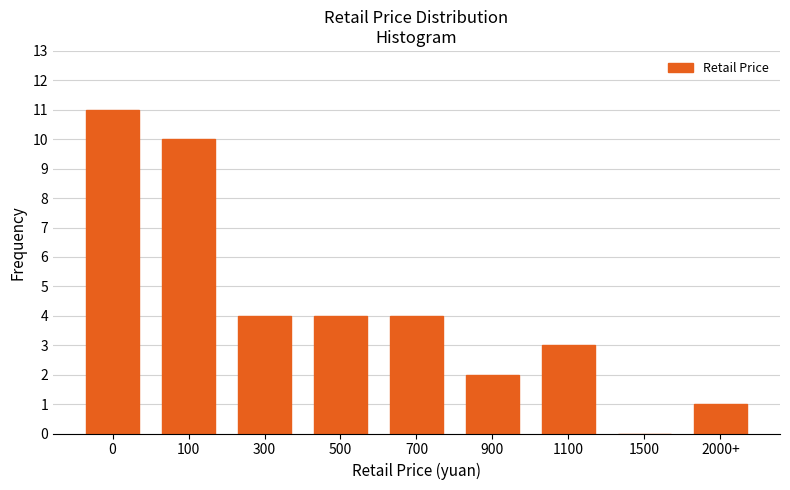

Reading left to right, list all the values displayed in this chart.

0=11	100=10	300=4	500=4	700=4	900=2	1100=3	1500=0	2000+=1